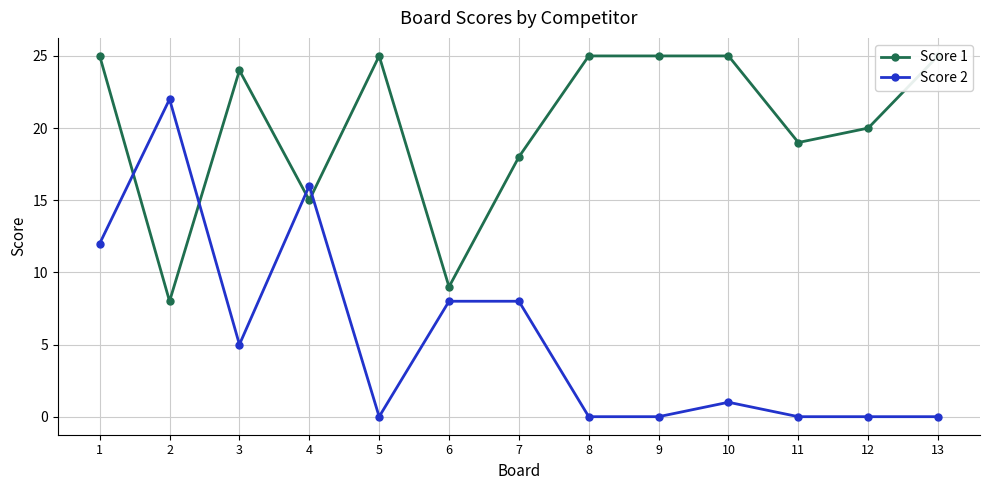

Reading right to left, extract all data points from this chart.

Score 1: 25	20	19	25	25	25	18	9	25	15	24	8	25
Score 2: 0	0	0	1	0	0	8	8	0	16	5	22	12